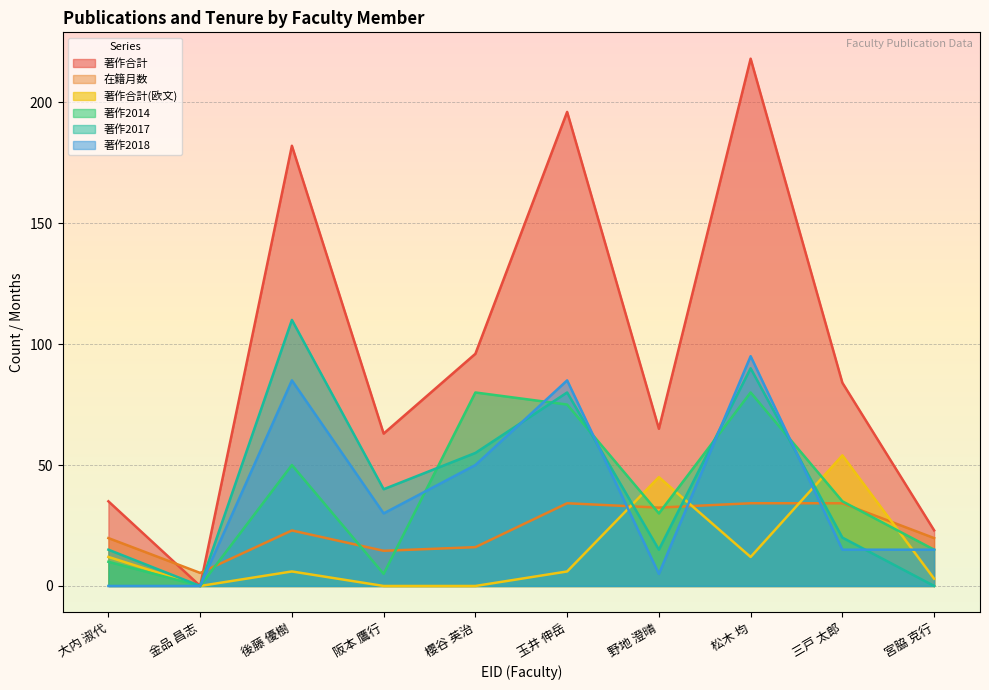

The value of 著作合計(欧文) at 櫻谷 英治 is -25.4. True or false?

False